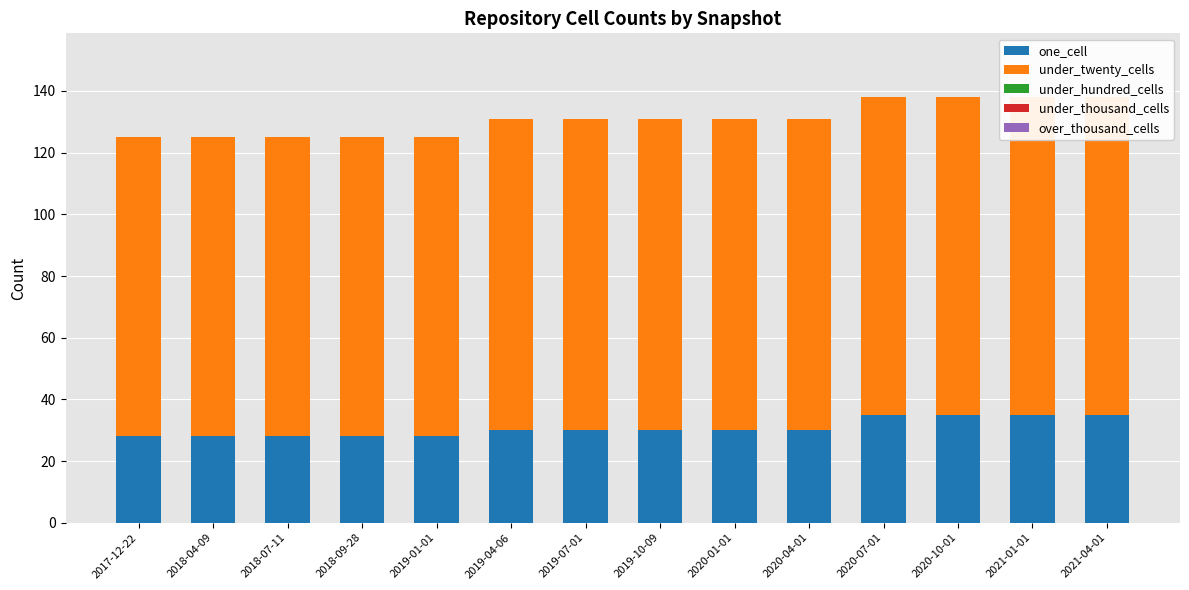

How many bars are there in total?

70